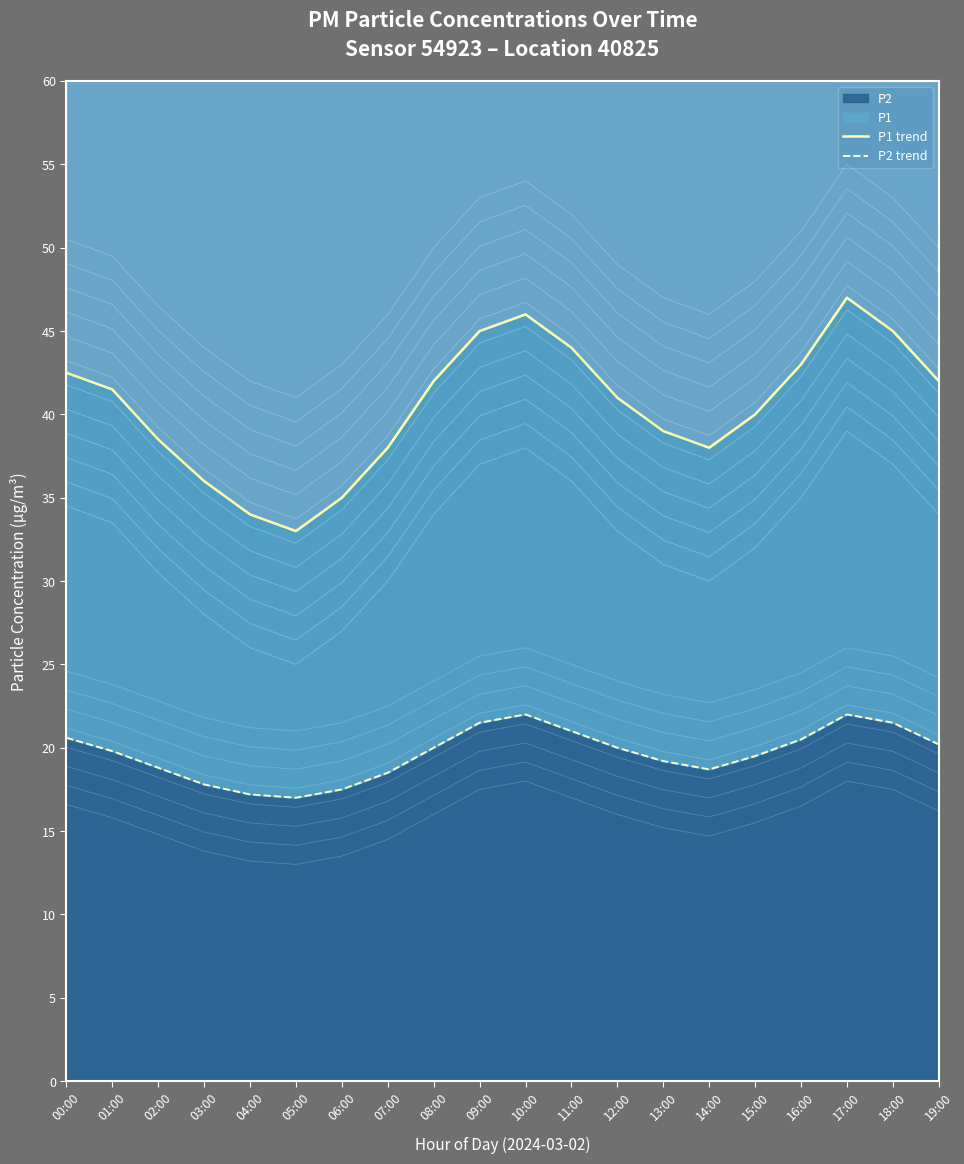

Read the P1 trend value at 14:00.

38.0